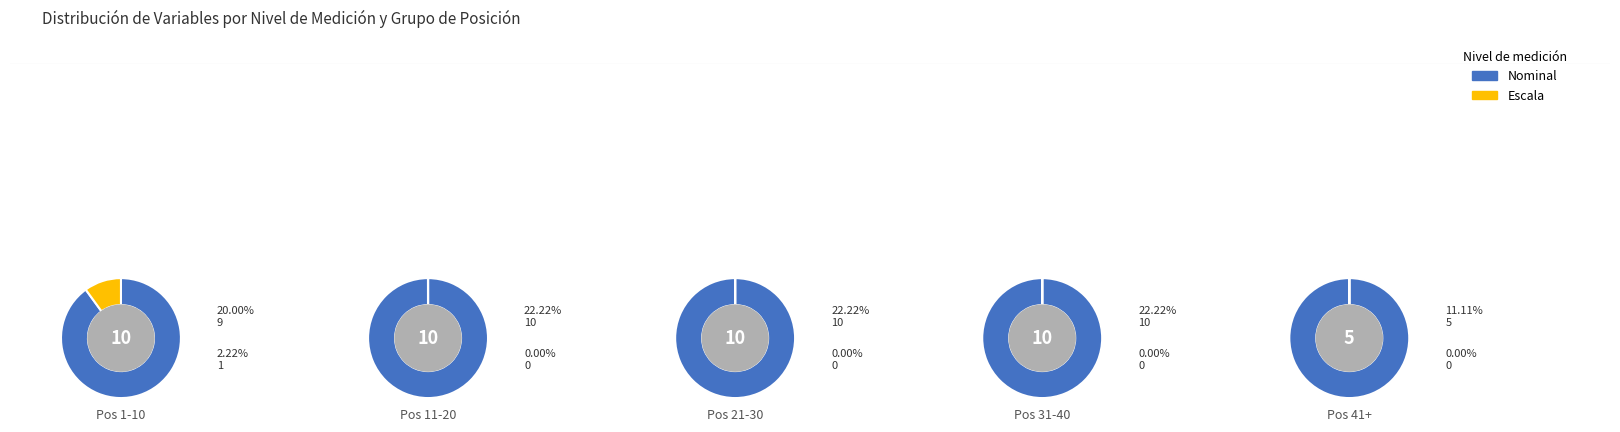

Does any single category account for the majority?

No